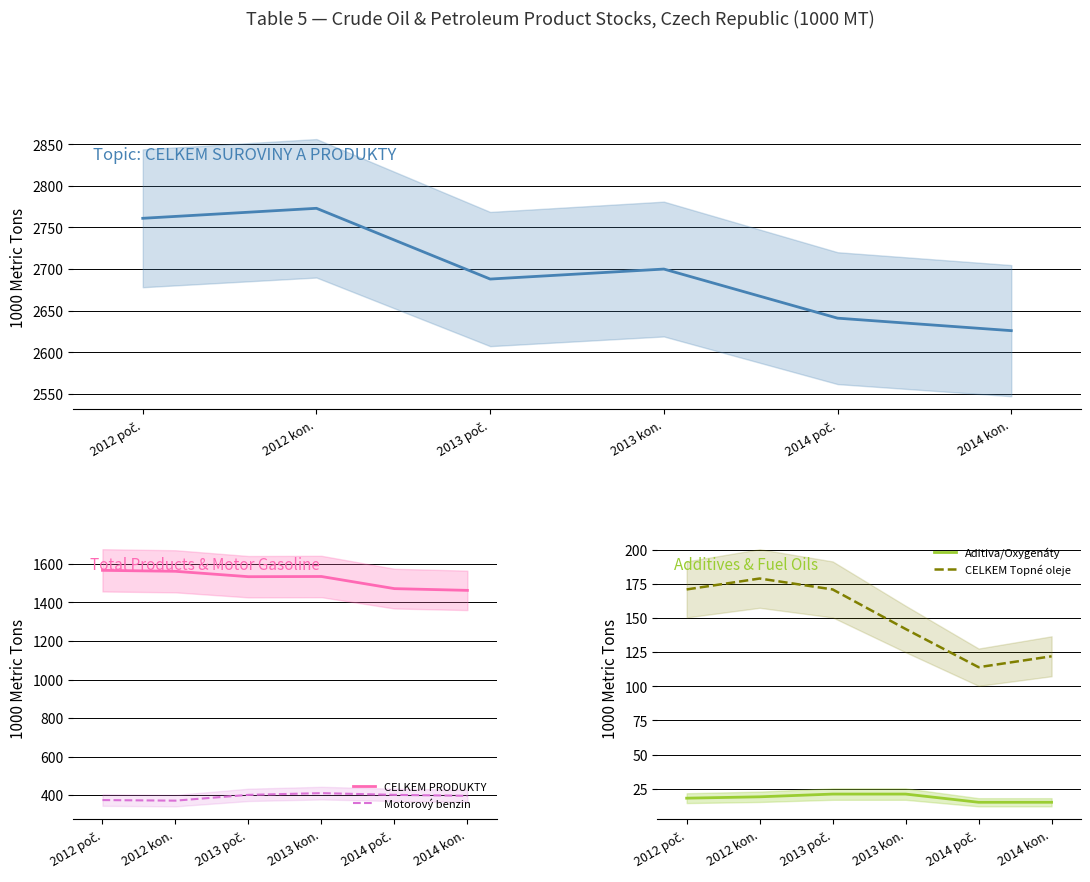

At which category is the sum across all series the highest?

2012 kon.